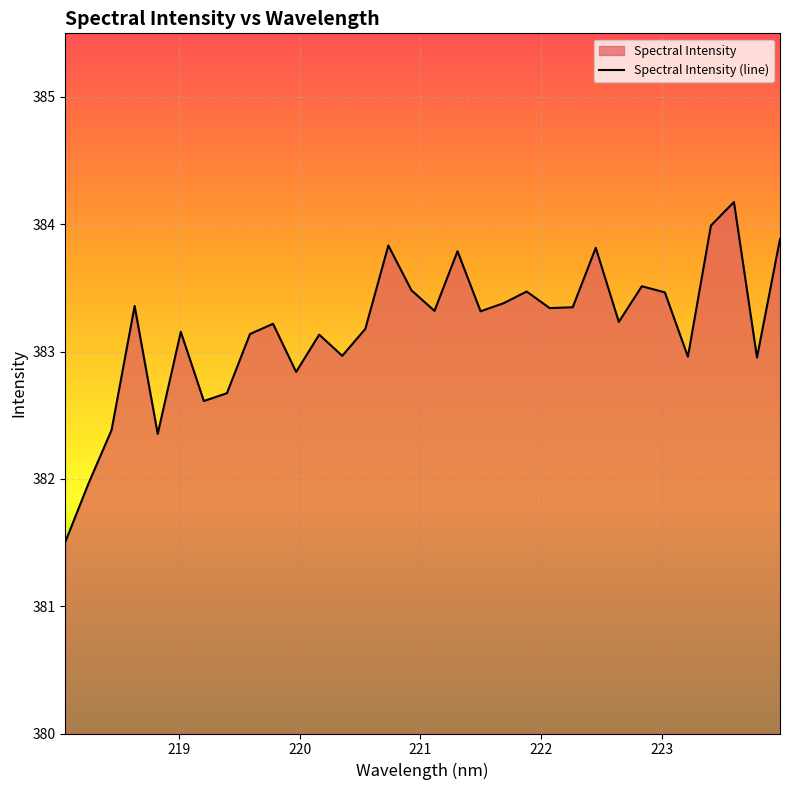

How many lines are shown in the chart?

1